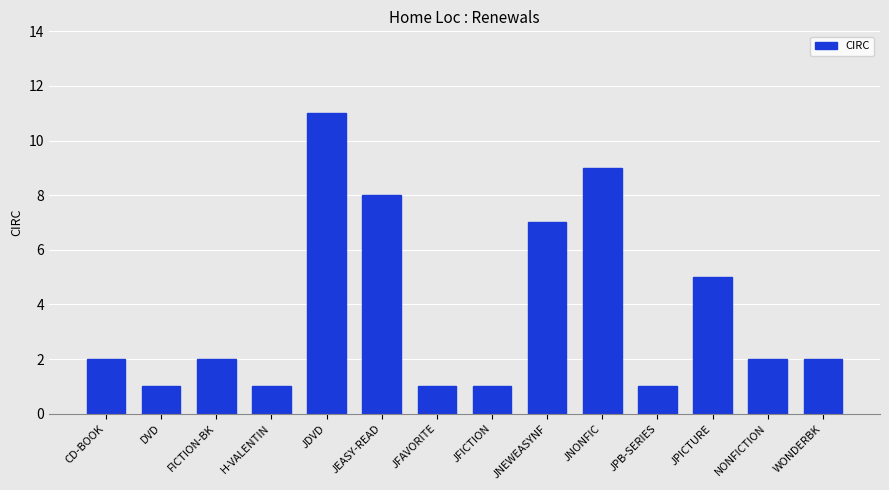

Does the chart contain any negative values?

No